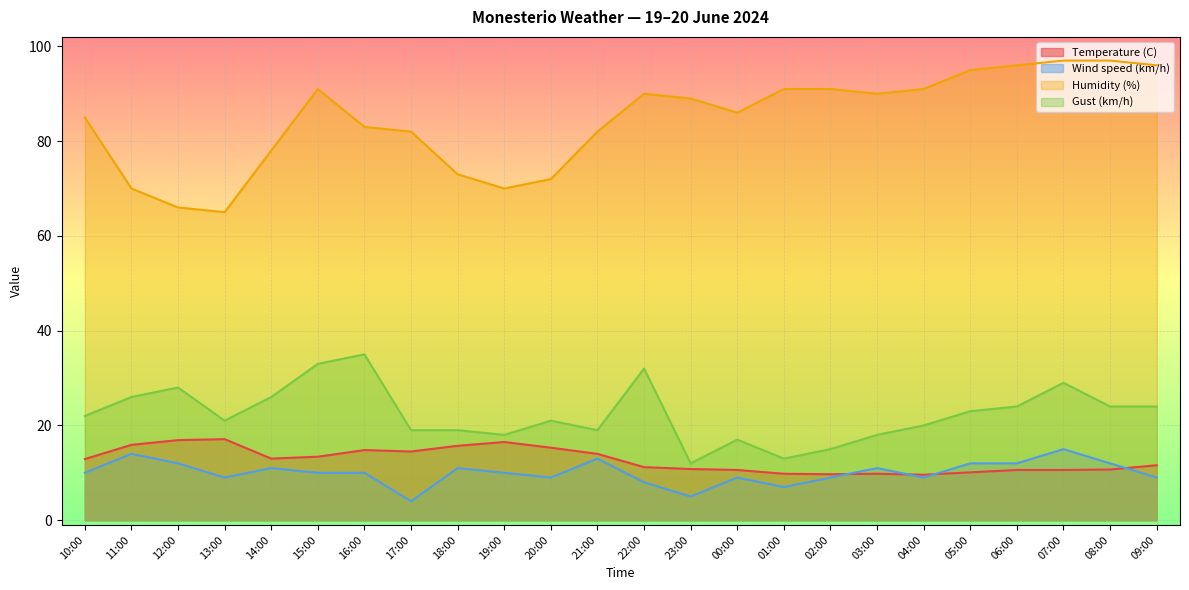

How many lines are shown in the chart?

4